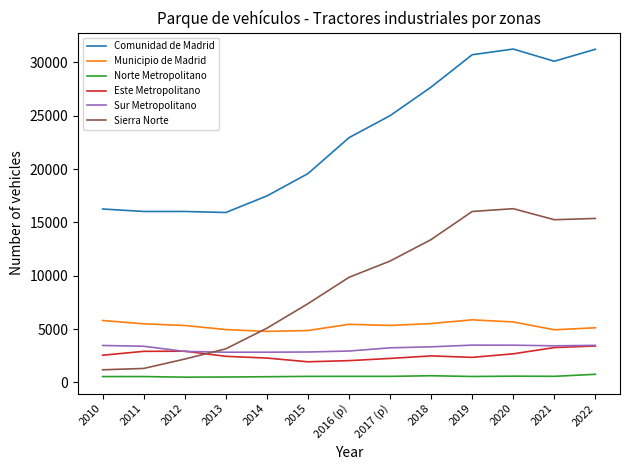

Which series has the largest total across all categories?

Comunidad de Madrid